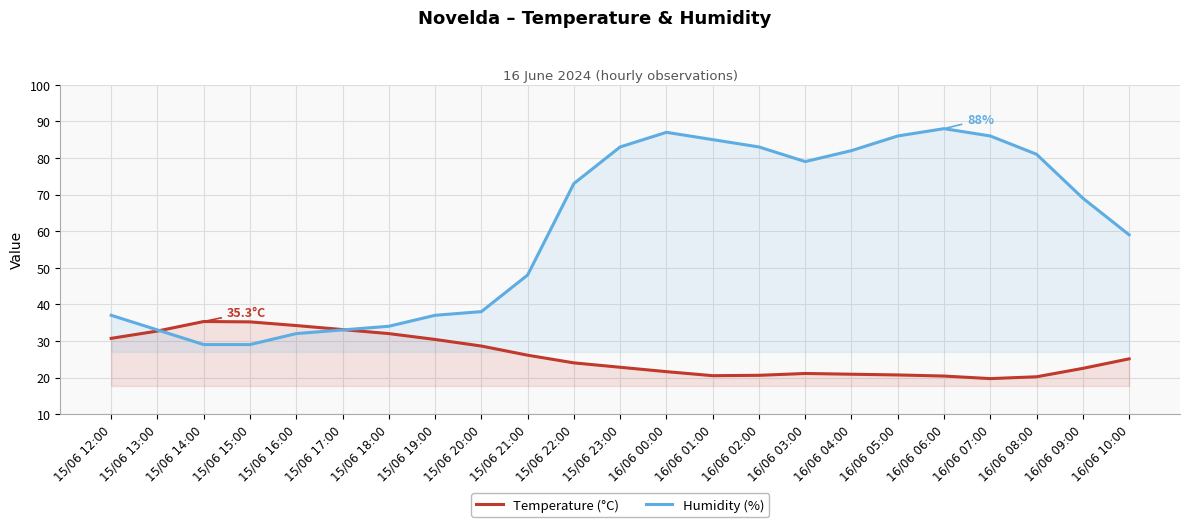

True or false: Temperature (°C) has more than 0 interior local peaks.

True